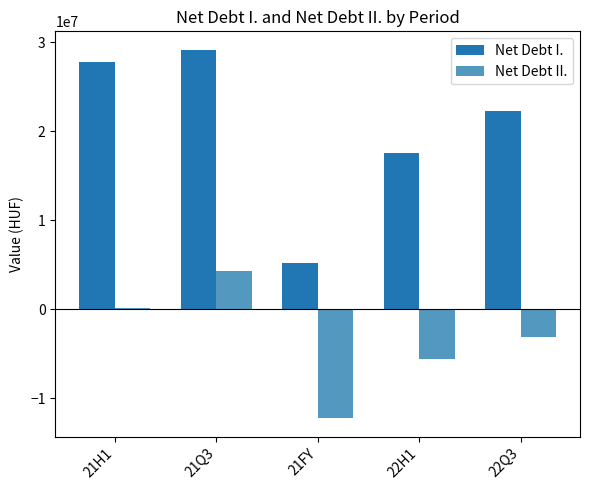

What are all the series names shown in the legend?

Net Debt I., Net Debt II.